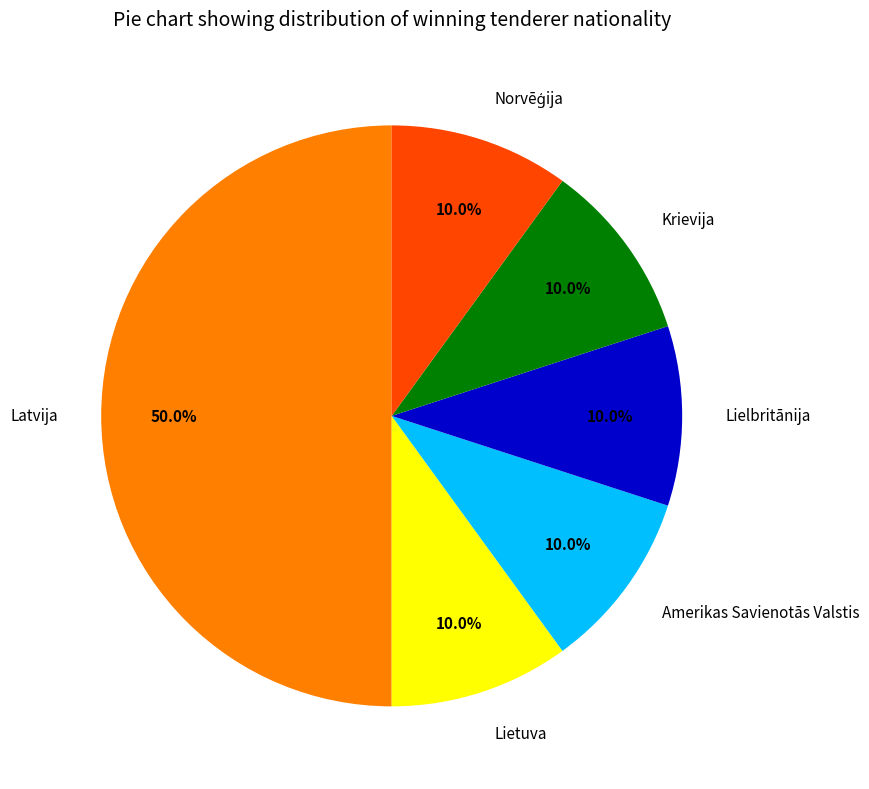

To the nearest percent, what is the average slice percentage?

17%